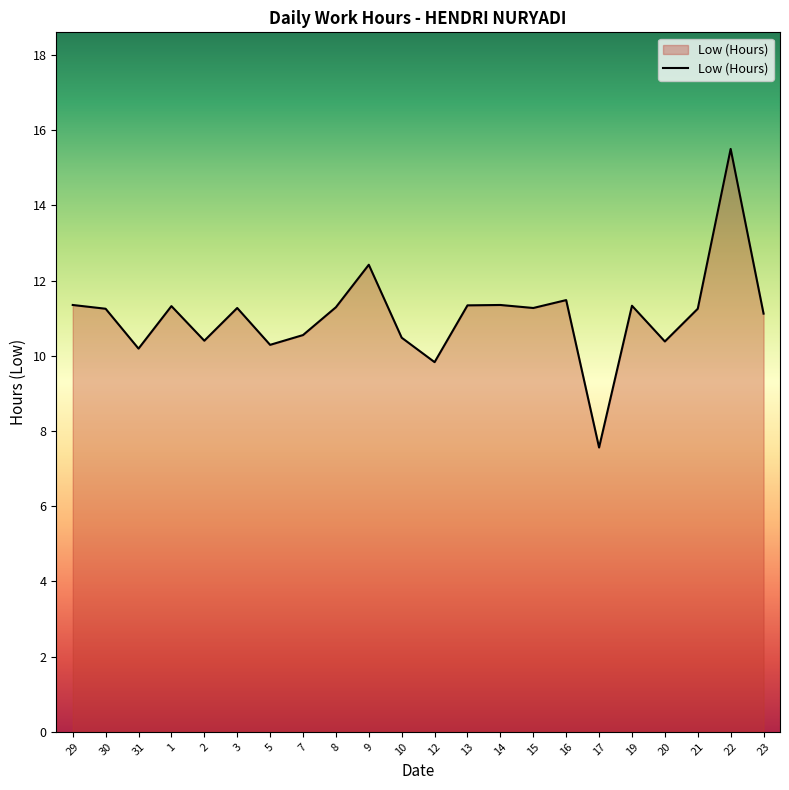

What position from the left is 31?

3